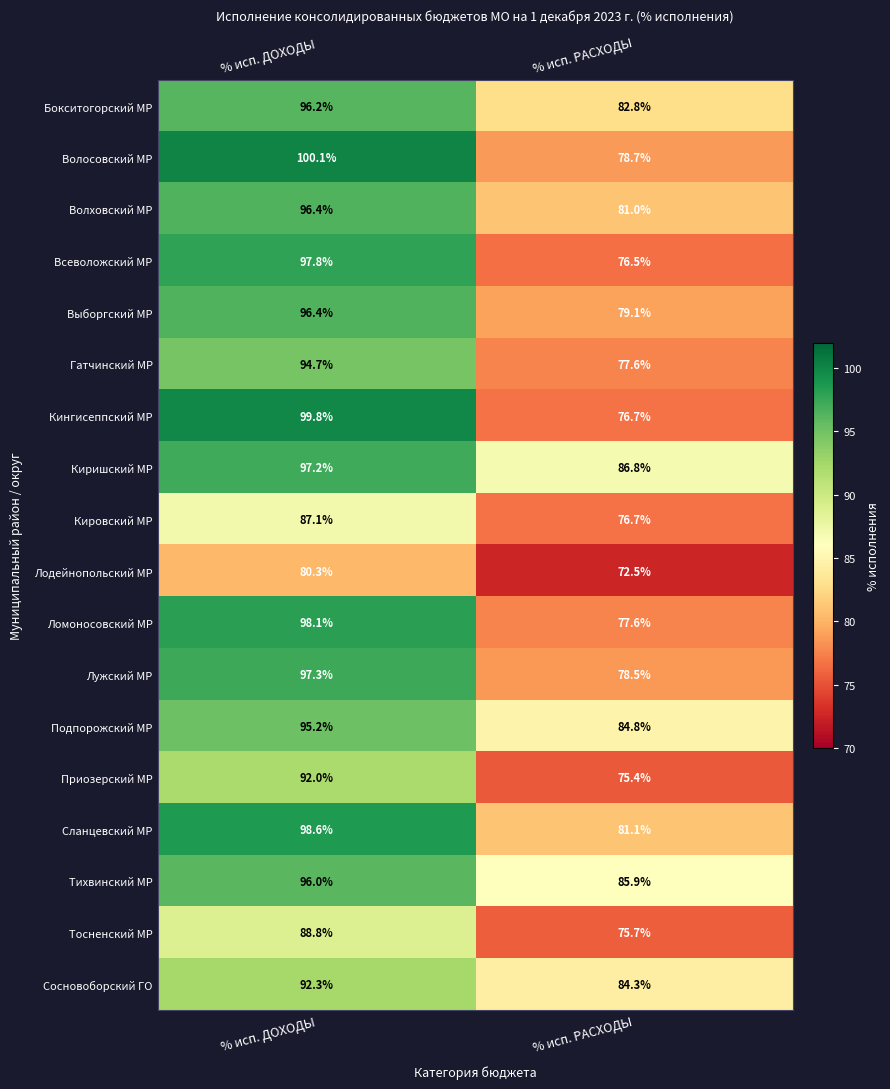

At how many categories does at least one series exceed 84?

2